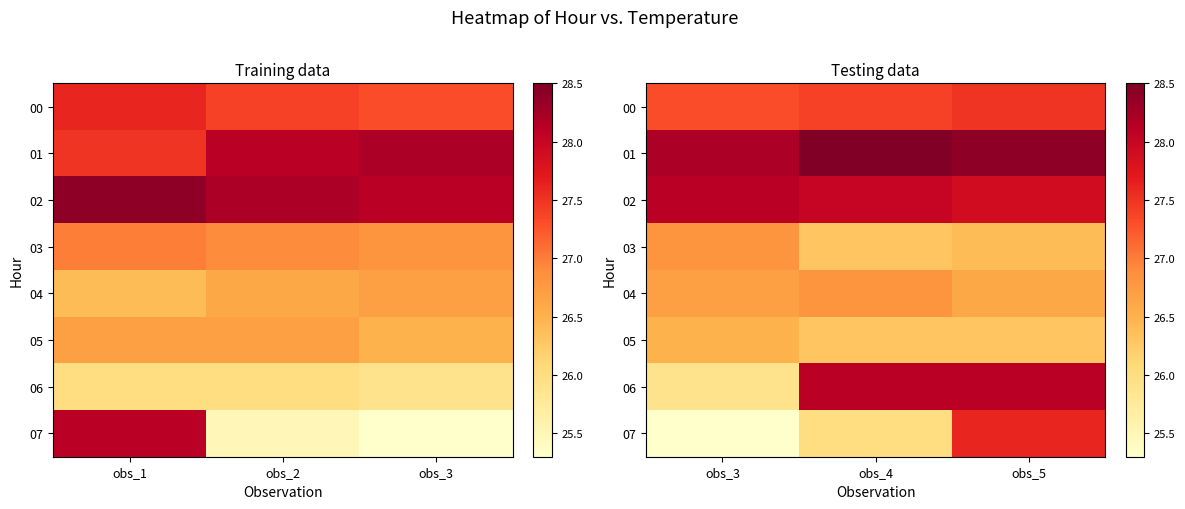

What is the lowest value of the 03 series?

26.3